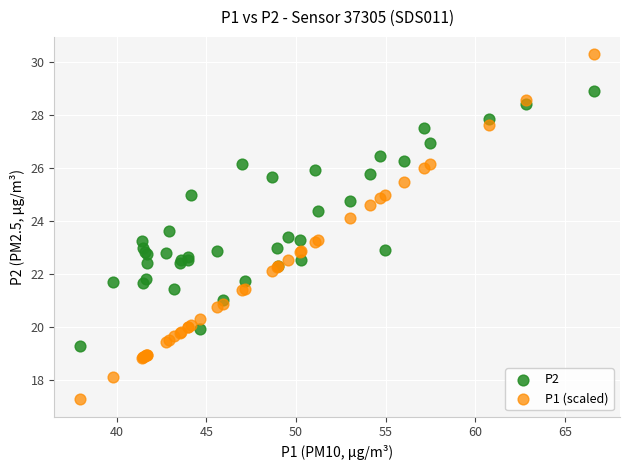

Which series has the widest spread of Y values?

P1 (scaled)